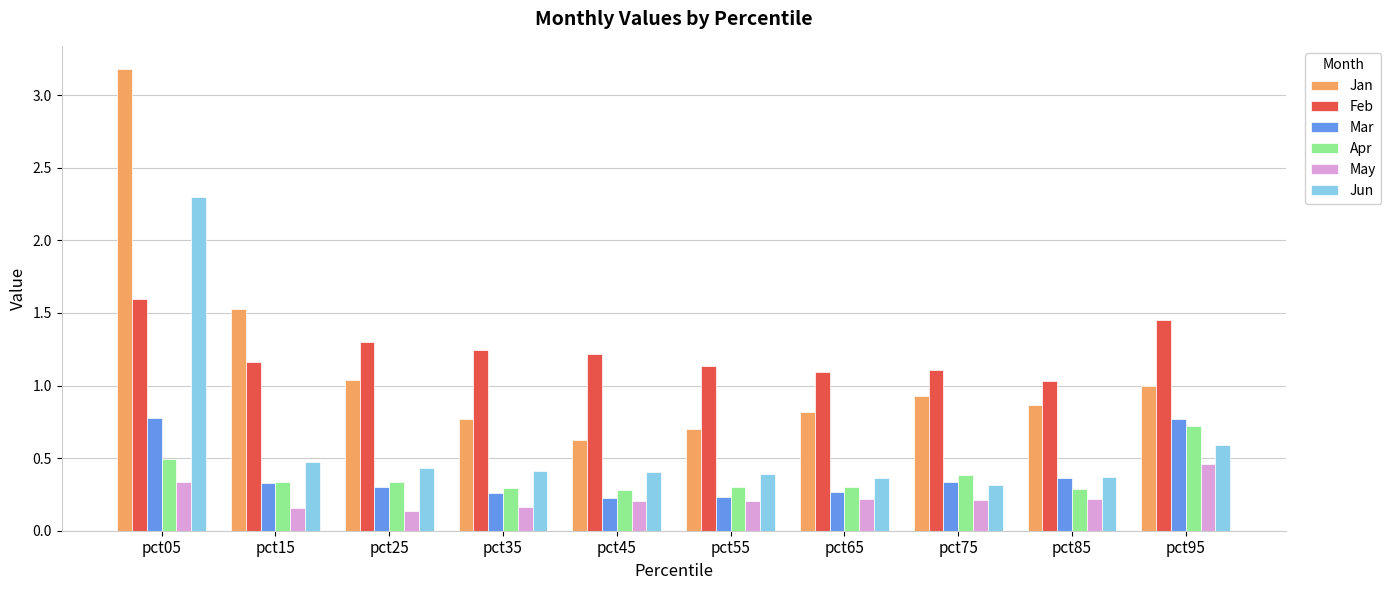

The value of Feb at pct15 is 1.2. True or false?

True